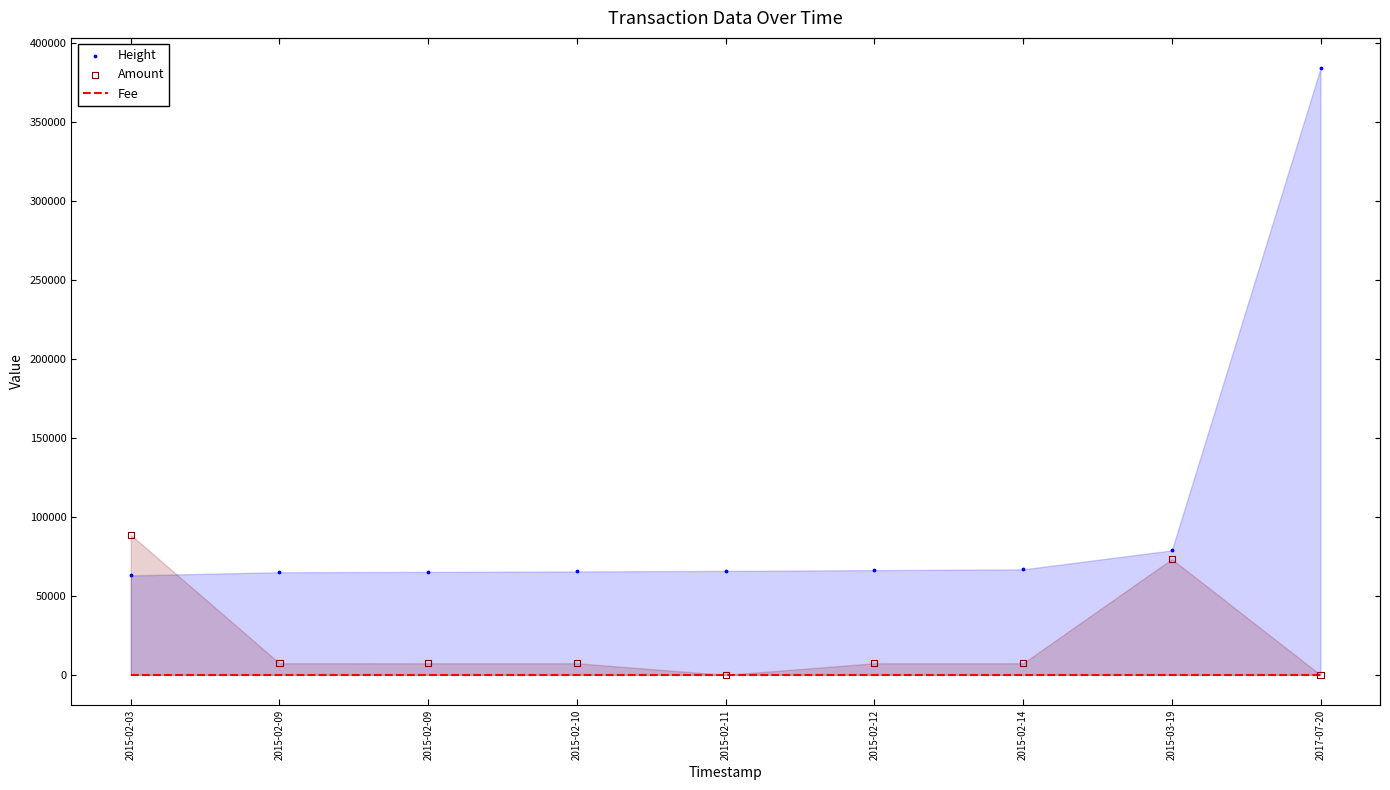

At which category is the sum across all series the highest?

2017-07-20